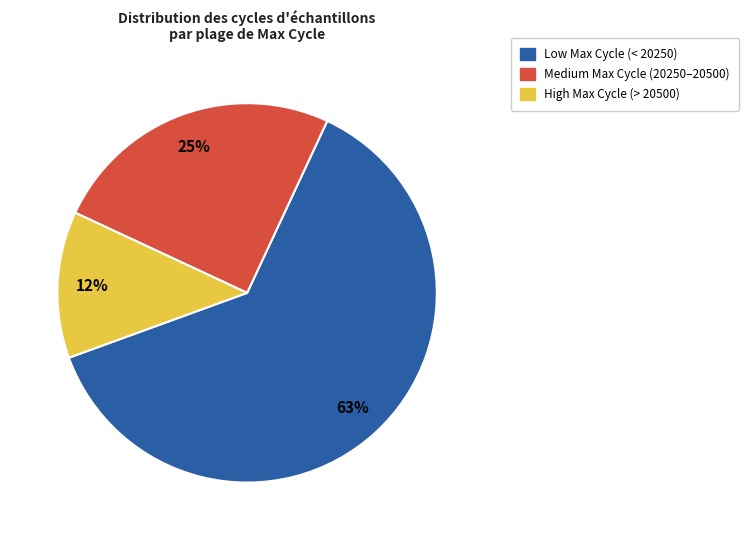

To the nearest percent, what is the combined percentage of Low Max Cycle (< 20250) and High Max Cycle (> 20500)?

75%